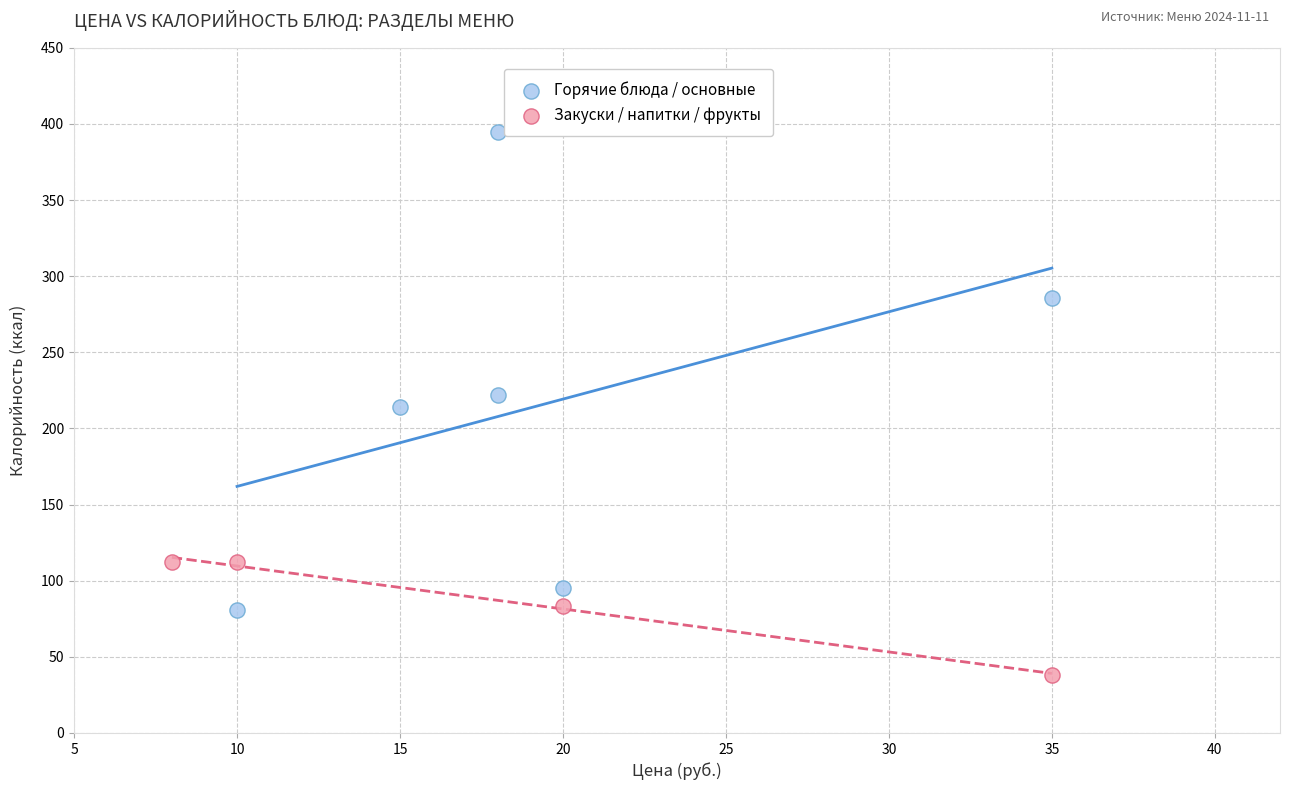

Which series has the widest spread of Y values?

Горячие блюда / основные